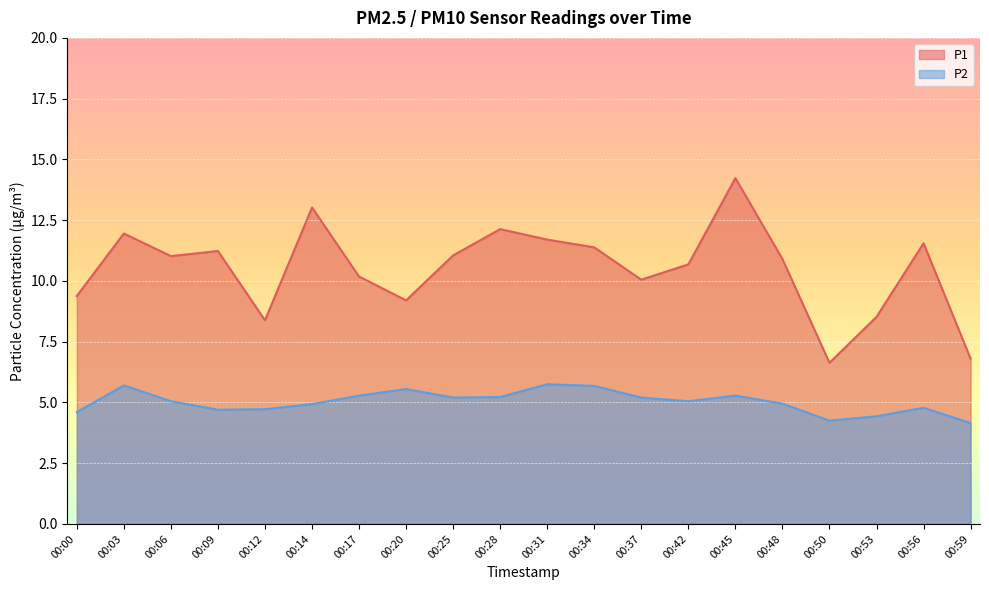

Rank the series at 00:00 from lowest to highest value.

P2, P1